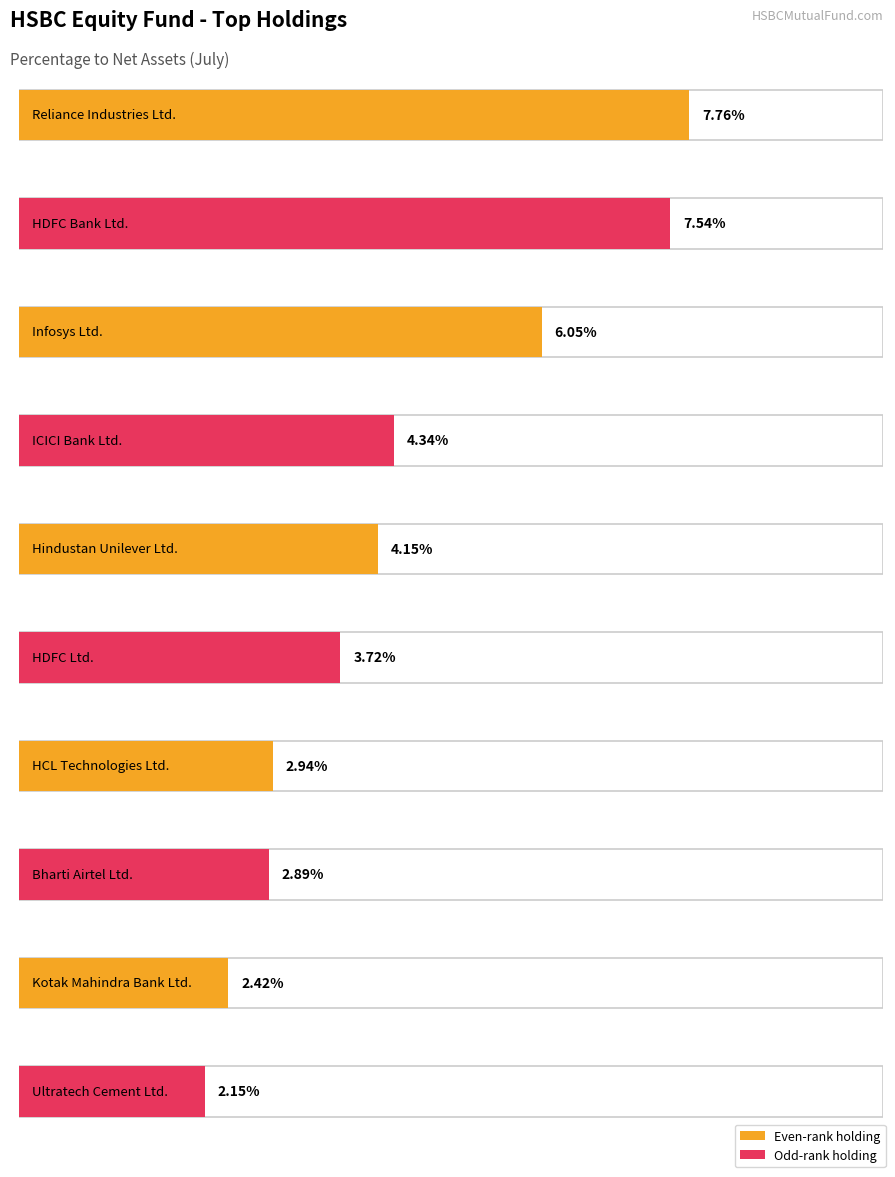

What position from the right is Reliance Industries Ltd.?

10